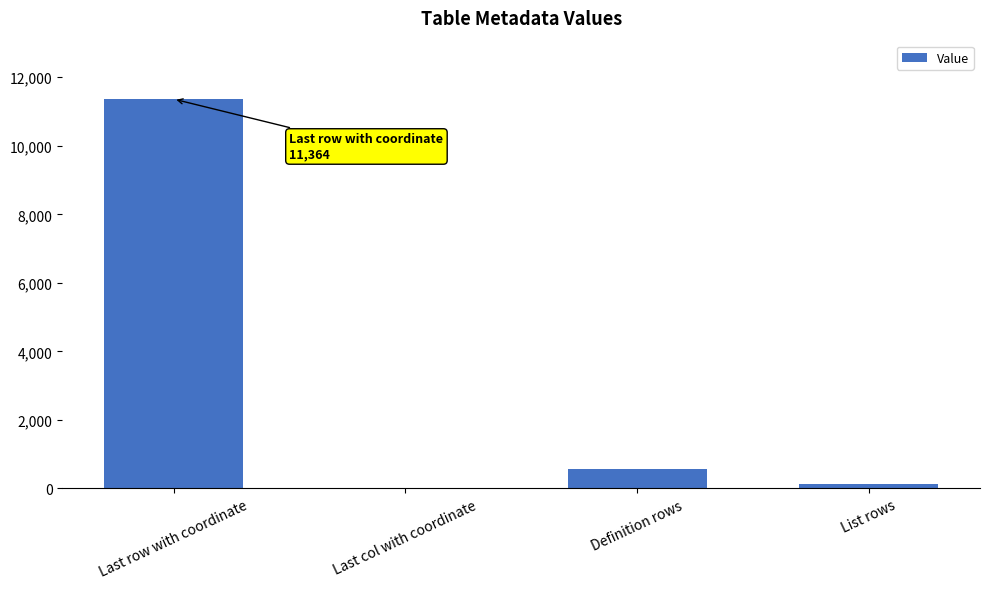

What is the maximum value shown in the chart?

11364